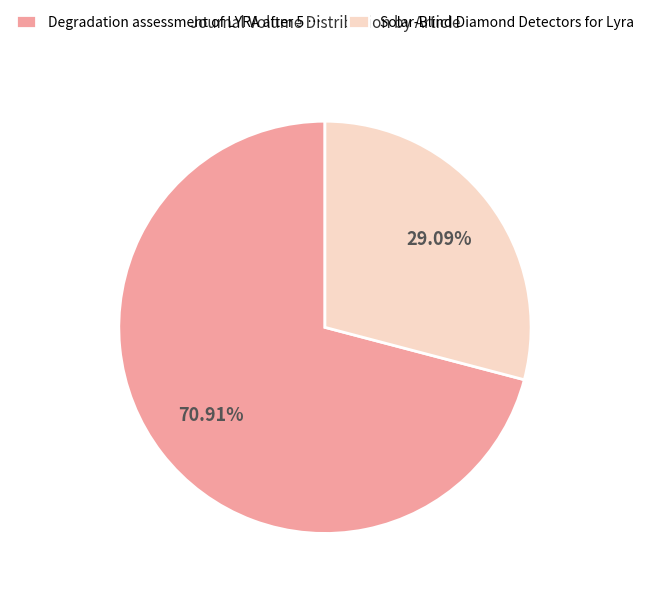

Between Degradation assessment of LYRA after 5 and Solar-Blind Diamond Detectors for Lyra, which is larger?

Degradation assessment of LYRA after 5